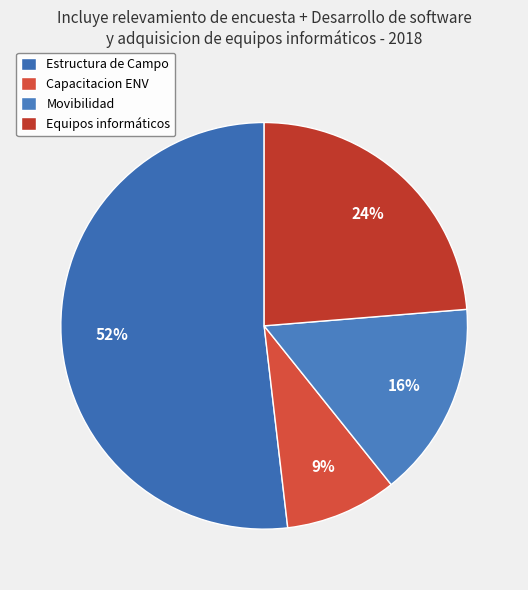

Which has a higher value, Movibilidad or Capacitacion ENV?

Movibilidad